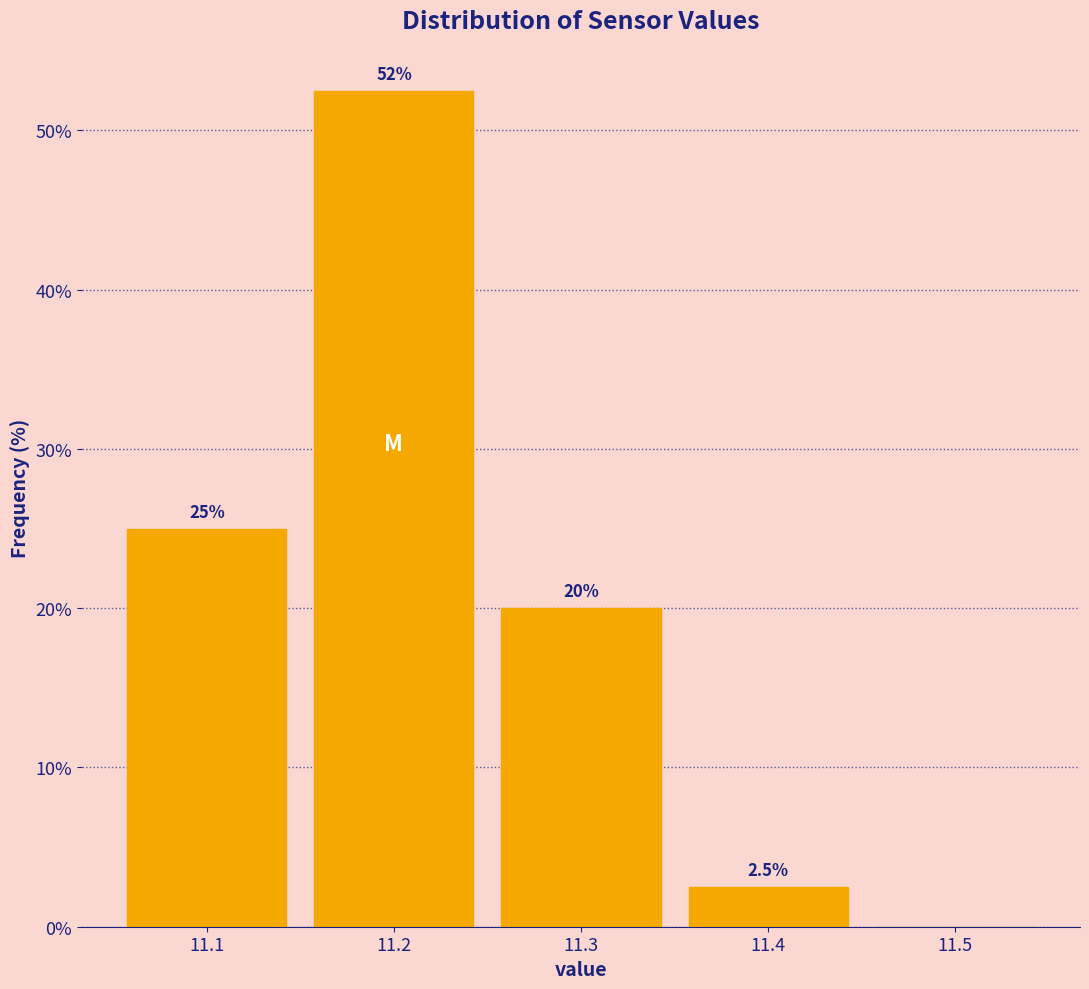

Over which range of the x-axis is the bar tallest?

11.15 to 11.25